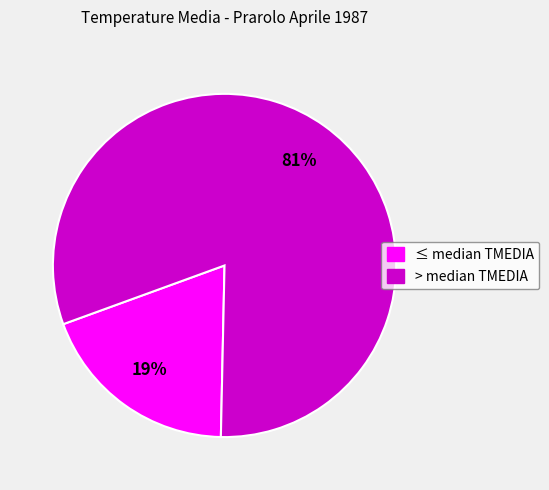

To the nearest percent, what is the difference between the largest and smallest slice percentages?

62%